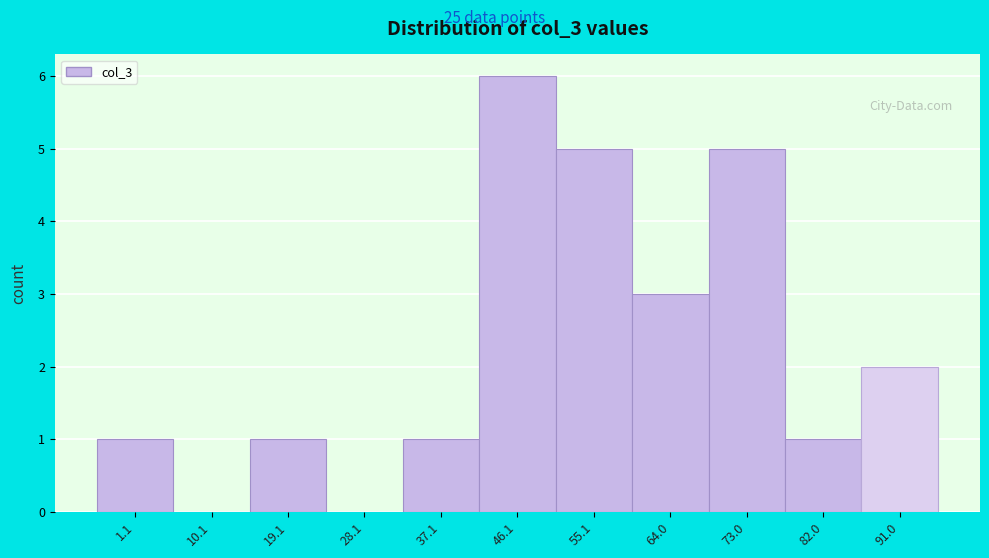

Reading left to right, extract all data points from this chart.

1.1=1	10.1=0	19.1=1	28.1=0	37.1=1	46.1=6	55.1=5	64.0=3	73.0=5	82.0=1	91.0=2